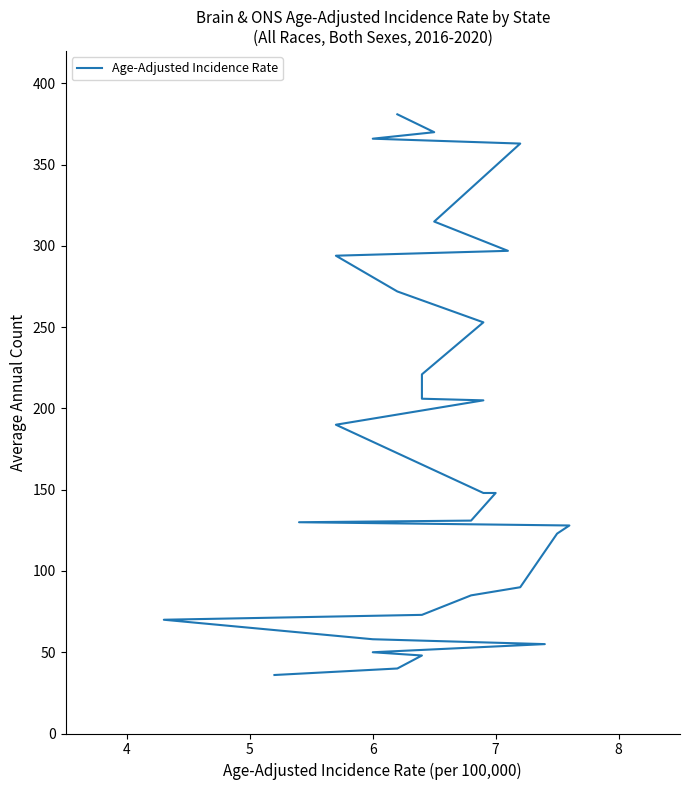

What is the difference between the maximum and second lowest values?

341